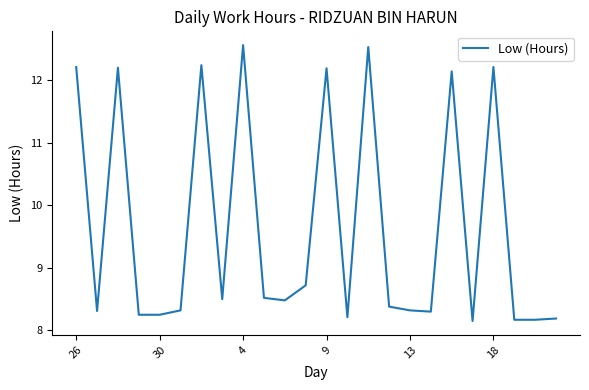

What is the difference between the maximum and minimum values?

4.4